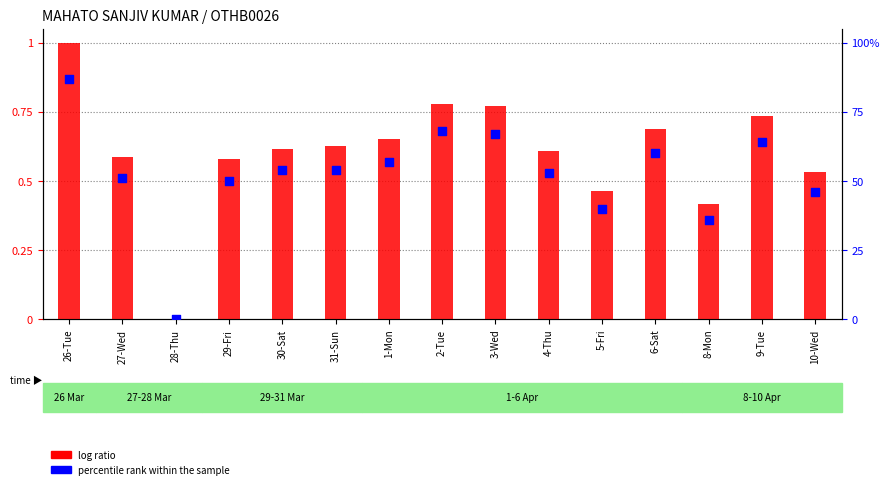

Which series reaches the maximum Y coordinate?

log ratio